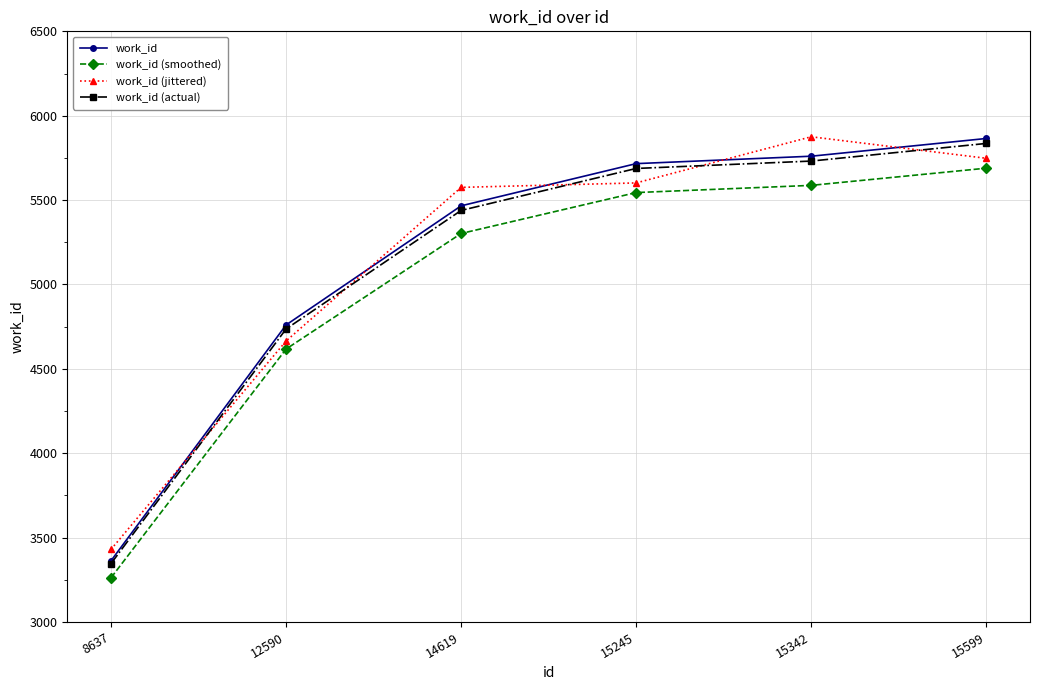

What is the approximate value of work_id (actual) at 14619?

5438.7